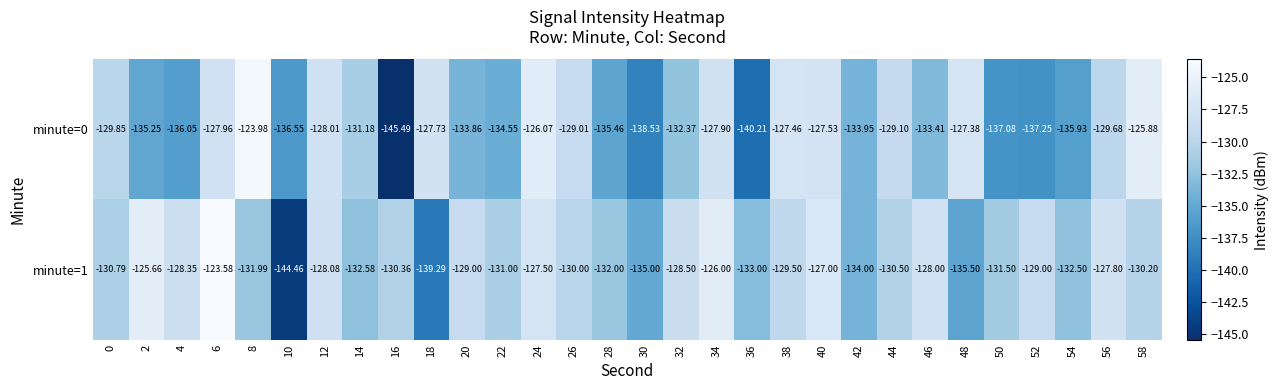

How many values in the minute=0 series exceed -131?

14